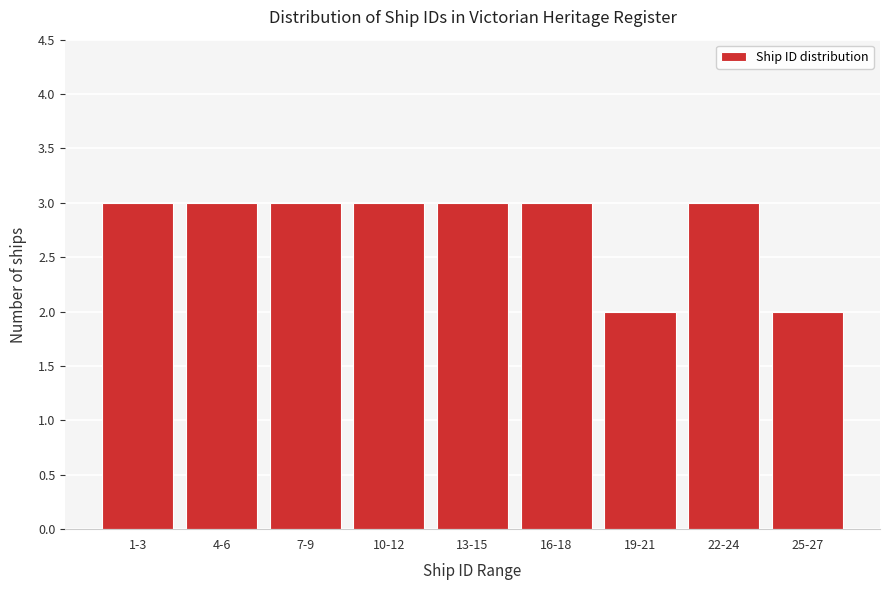

Reading right to left, what are all the values shown in this chart?

25-27=2	22-24=3	19-21=2	16-18=3	13-15=3	10-12=3	7-9=3	4-6=3	1-3=3